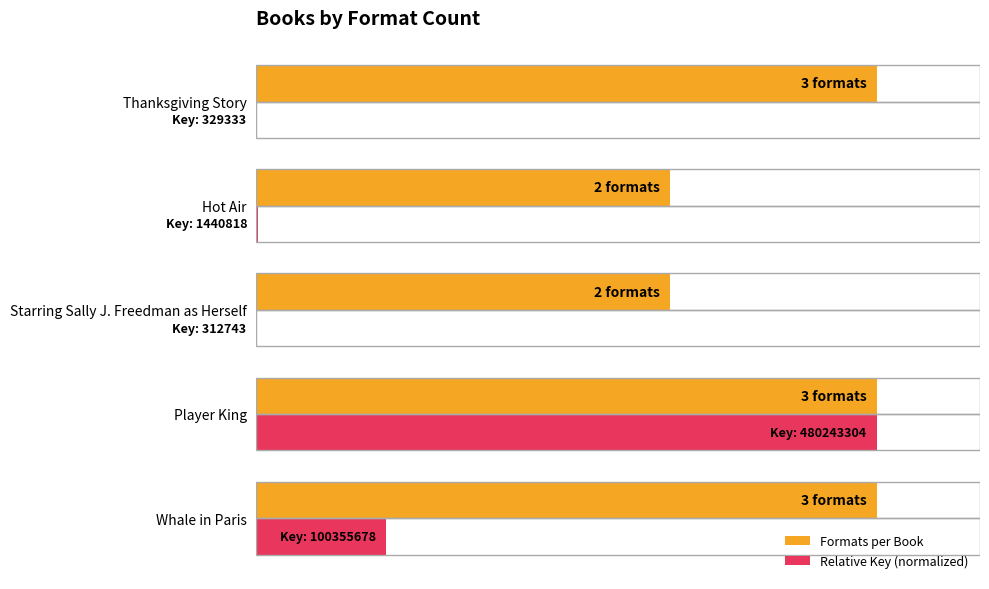

What is the average value of the Formats per Book series?

2.6